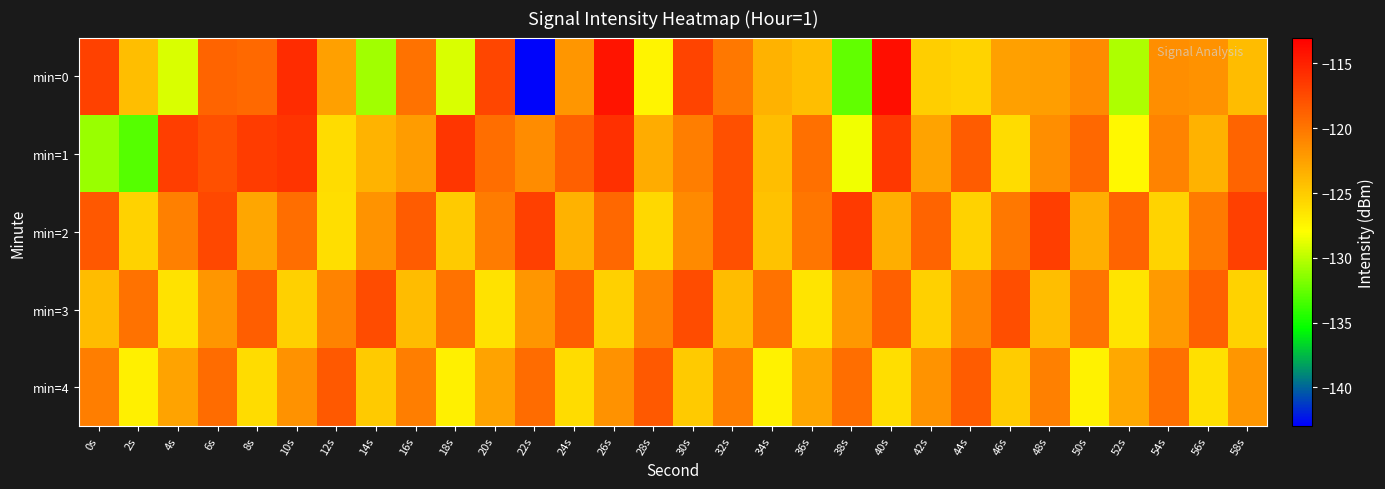

Reading left to right, transcribe all the data shown in this chart.

min=0: 0s=-116.9	2s=-124.2	4s=-129.2	6s=-119.0	8s=-119.2	10s=-115.6	12s=-122.4	14s=-130.8	16s=-119.7	18s=-129.1	20s=-117.1	22s=-142.8	24s=-121.9	26s=-114.2	28s=-127.4	30s=-117.1	32s=-120.1	34s=-123.5	36s=-124.1	38s=-132.6	40s=-113.9	42s=-125.2	44s=-125.5	46s=-122.4	48s=-122.3	50s=-121.1	52s=-130.4	54s=-121.4	56s=-121.7	58s=-124.0
min=1: 0s=-130.9	2s=-133.0	4s=-116.7	6s=-117.7	8s=-116.6	10s=-116.1	12s=-125.9	14s=-123.6	16s=-122.2	18s=-116.2	20s=-119.5	22s=-121.3	24s=-118.7	26s=-115.9	28s=-123.1	30s=-120.5	32s=-117.8	34s=-124.2	36s=-119.6	38s=-128.4	40s=-116.3	42s=-122.7	44s=-118.5	46s=-125.9	48s=-121.4	50s=-119.2	52s=-127.6	54s=-120.8	56s=-123.5	58s=-118.9
min=2: 0s=-118.2	2s=-125.4	4s=-120.6	6s=-117.3	8s=-122.8	10s=-119.5	12s=-126.1	14s=-121.7	16s=-118.4	18s=-124.9	20s=-120.3	22s=-116.8	24s=-123.5	26s=-119.1	28s=-125.7	30s=-121.2	32s=-117.8	34s=-124.4	36s=-120.0	38s=-116.5	40s=-123.2	42s=-118.9	44s=-125.4	46s=-120.1	48s=-116.7	50s=-123.3	52s=-118.9	54s=-125.5	56s=-120.2	58s=-116.8
min=3: 0s=-124.1	2s=-119.7	4s=-126.3	6s=-121.9	8s=-118.6	10s=-125.2	12s=-120.8	14s=-117.5	16s=-124.1	18s=-119.7	20s=-126.3	22s=-121.9	24s=-118.6	26s=-125.2	28s=-120.8	30s=-117.5	32s=-124.1	34s=-119.7	36s=-126.4	38s=-122.0	40s=-118.7	42s=-125.3	44s=-120.9	46s=-117.6	48s=-124.2	50s=-119.8	52s=-126.4	54s=-122.1	56s=-118.8	58s=-125.4
min=4: 0s=-120.5	2s=-127.1	4s=-122.7	6s=-119.4	8s=-126.0	10s=-121.6	12s=-118.3	14s=-124.9	16s=-120.5	18s=-127.1	20s=-122.7	22s=-119.4	24s=-126.0	26s=-121.6	28s=-118.3	30s=-124.9	32s=-120.5	34s=-127.2	36s=-122.8	38s=-119.5	40s=-126.1	42s=-121.7	44s=-118.4	46s=-125.0	48s=-120.6	50s=-127.2	52s=-122.9	54s=-119.6	56s=-126.2	58s=-121.8